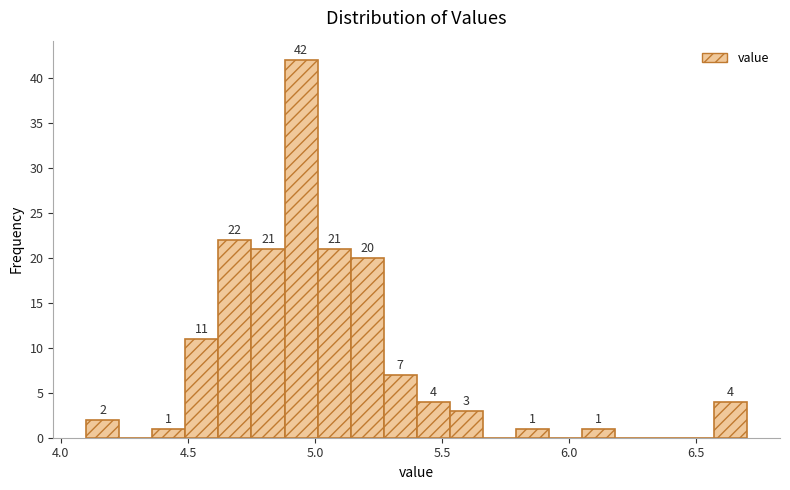

Around what value on the x-axis is the tallest bar? Give the approximate position of its centre, as read against the axis.

4.95